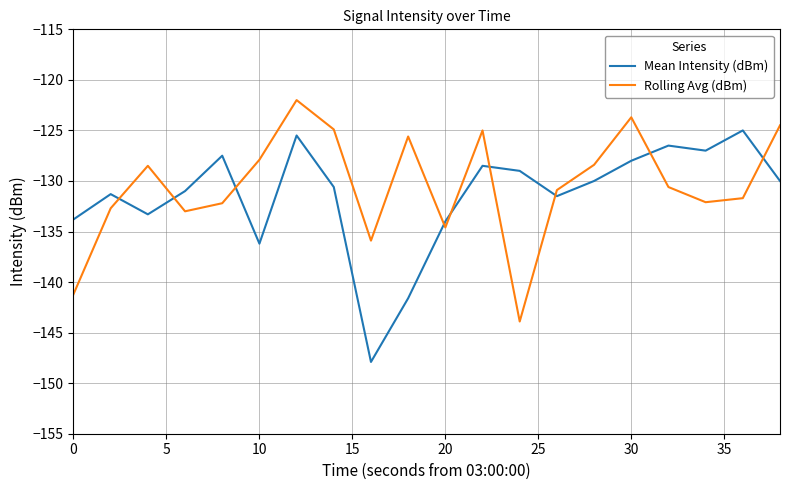

What is the maximum value shown in the chart?

-122.0